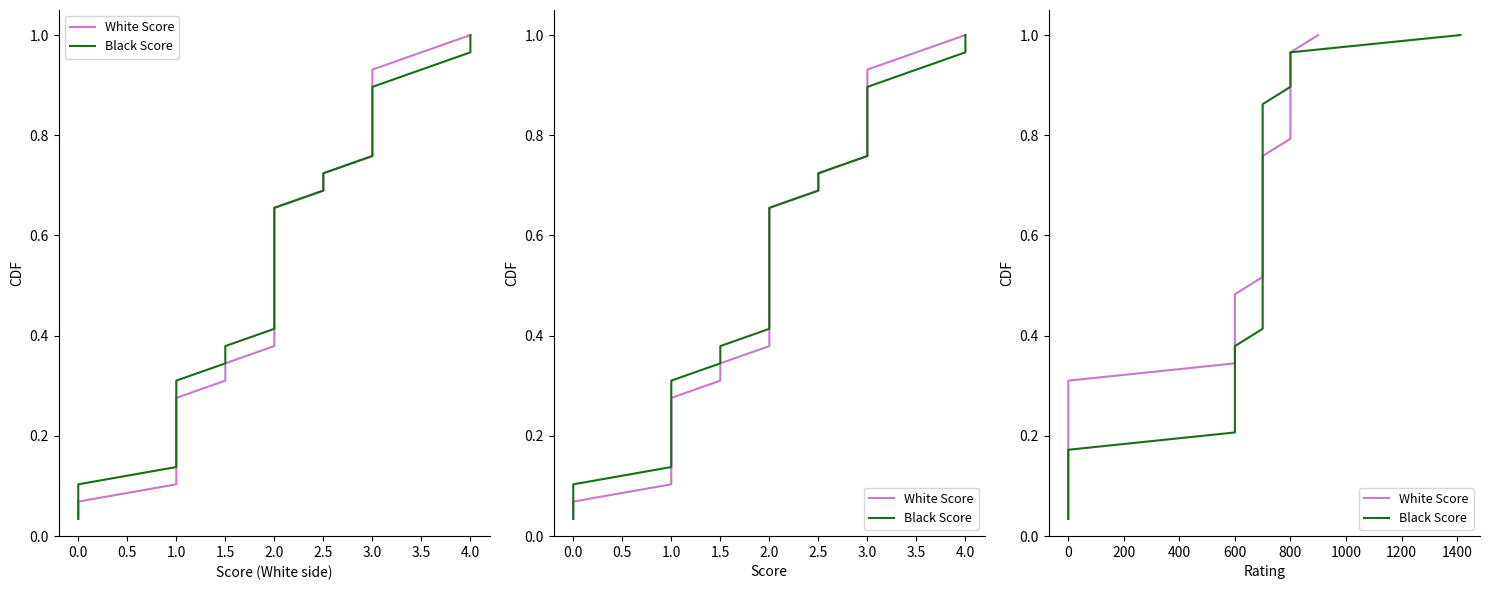

What is the highest value of the White Score series?

1.0